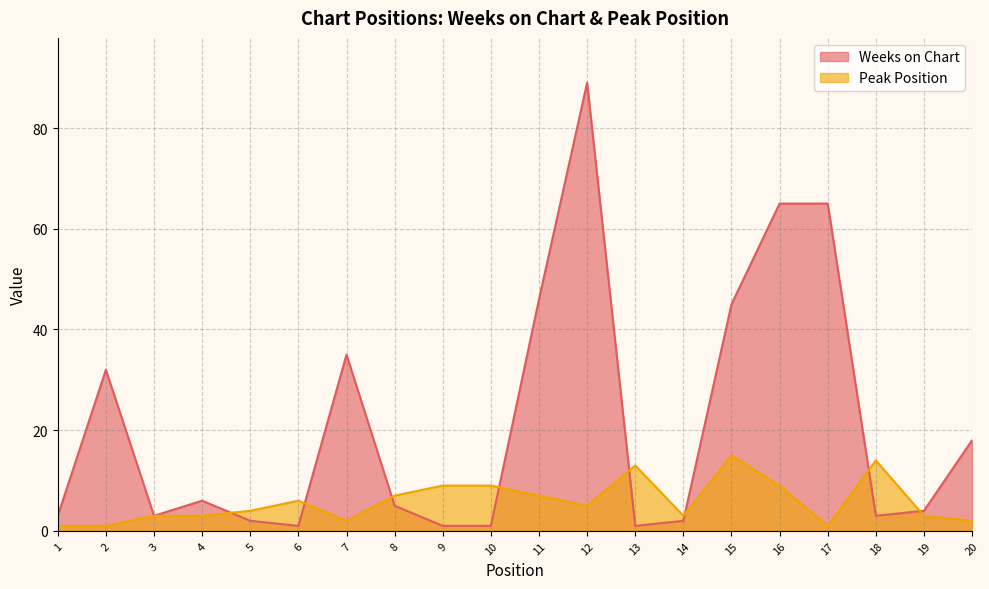

Reading left to right, what are all the values shown in this chart?

Weeks on Chart: 1=3	2=32	3=3	4=6	5=2	6=1	7=35	8=5	9=1	10=1	11=46	12=89	13=1	14=2	15=45	16=65	17=65	18=3	19=4	20=18
Peak Position: 1=1	2=1	3=3	4=3	5=4	6=6	7=2	8=7	9=9	10=9	11=7	12=5	13=13	14=3	15=15	16=9	17=1	18=14	19=3	20=2